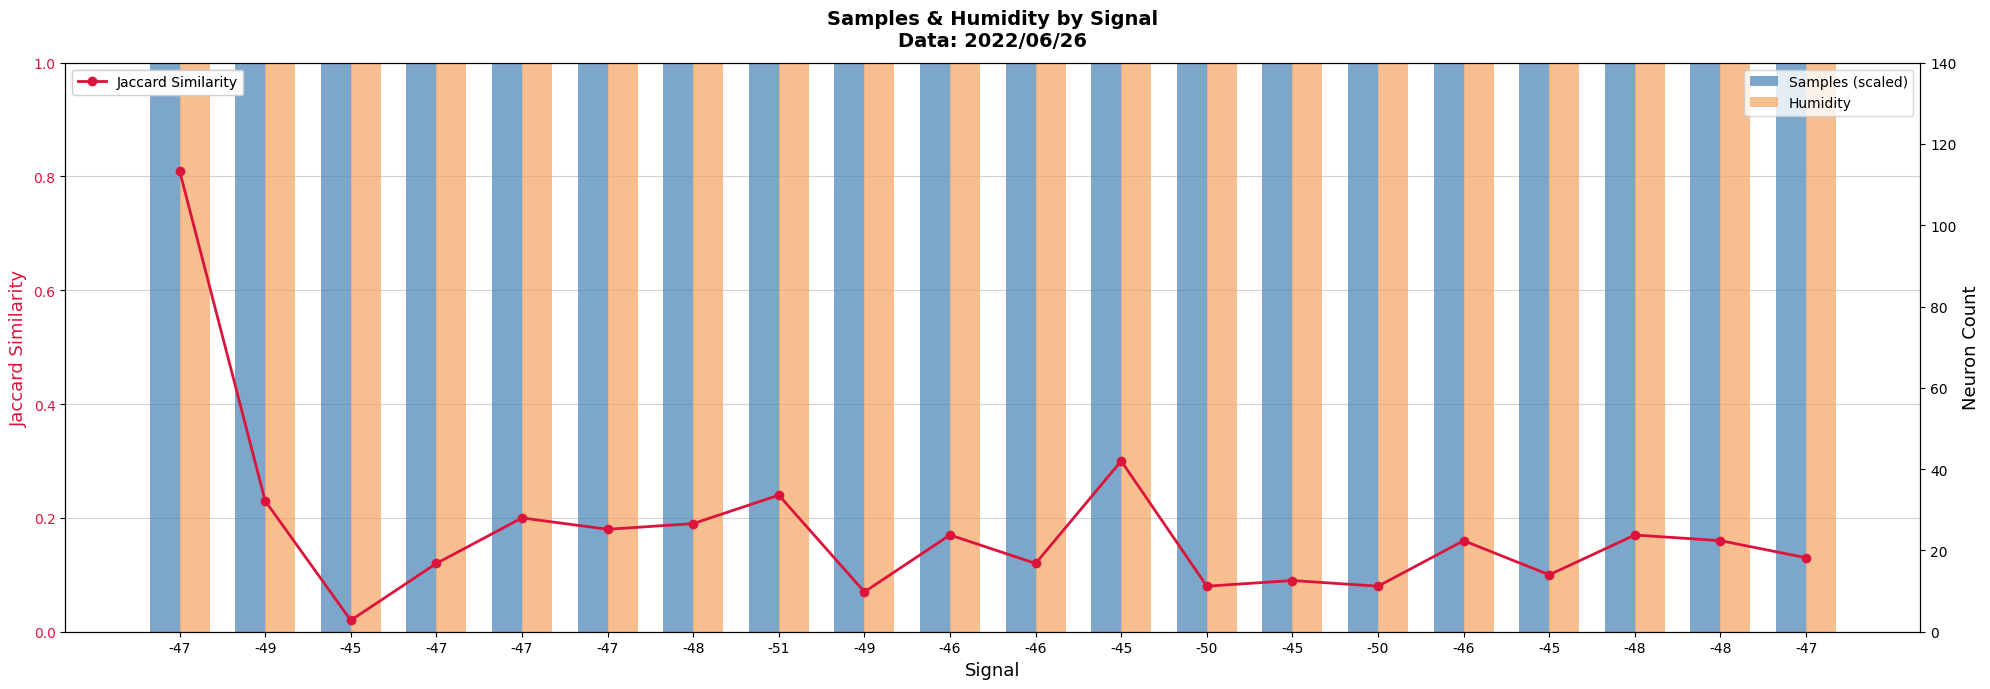

Reading left to right, list all the values displayed in this chart.

Jaccard Similarity: -47=0.8	-49=0.2	-45=0.0	-47=0.1	-47=0.2	-47=0.2	-48=0.2	-51=0.2	-49=0.1	-46=0.2	-46=0.1	-45=0.3	-50=0.1	-45=0.1	-50=0.1	-46=0.2	-45=0.1	-48=0.2	-48=0.2	-47=0.1
Samples (scaled): -47=100.5	-49=100.5	-45=100.5	-47=100.5	-47=100.5	-47=100.5	-48=100.5	-51=100.5	-49=100.5	-46=100.8	-46=100.5	-45=100.5	-50=100.5	-45=100.5	-50=100.5	-46=100.5	-45=100.5	-48=100.5	-48=100.5	-47=100.5
Humidity: -47=53.8	-49=54.0	-45=54.1	-47=54.5	-47=54.7	-47=54.8	-48=54.7	-51=54.7	-49=54.4	-46=54.0	-46=60.6	-45=60.8	-50=60.2	-45=59.4	-50=59.0	-46=58.5	-45=57.8	-48=57.3	-48=58.1	-47=58.0